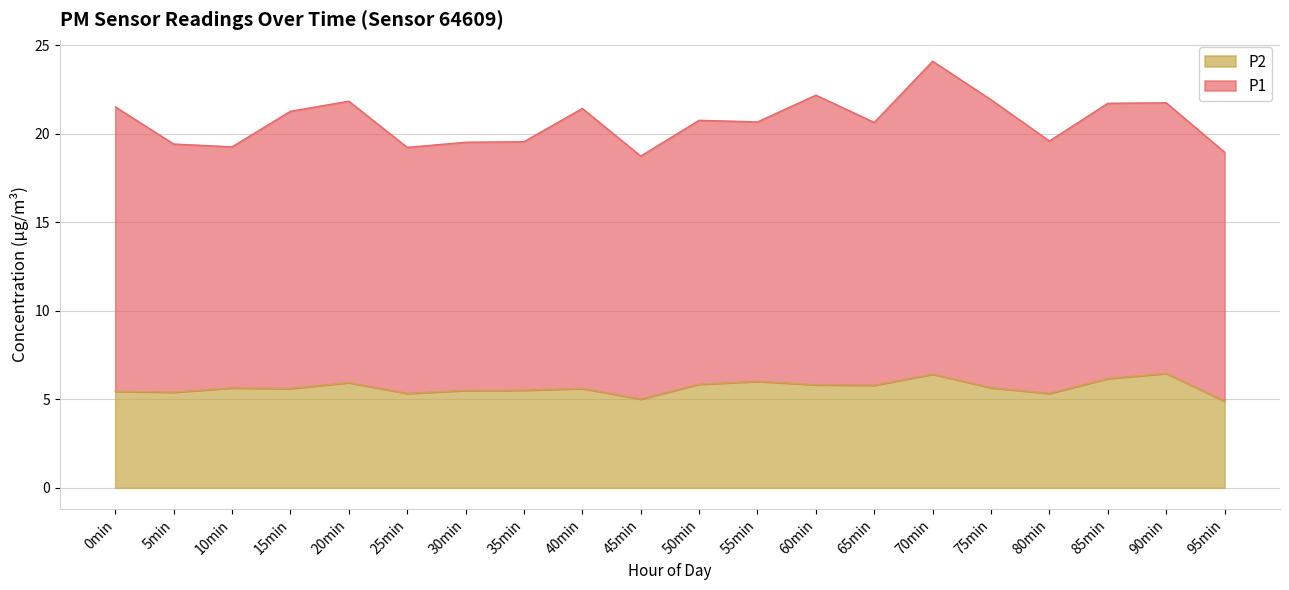

True or false: P2 has more than 0 interior local peaks.

True